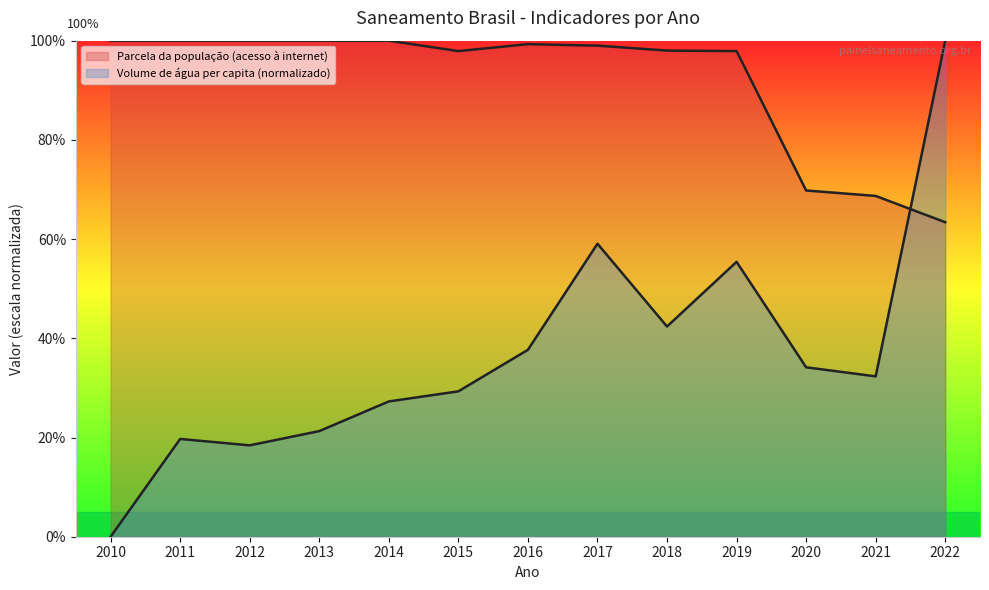

What is the total value across all series at 2016?

1.4